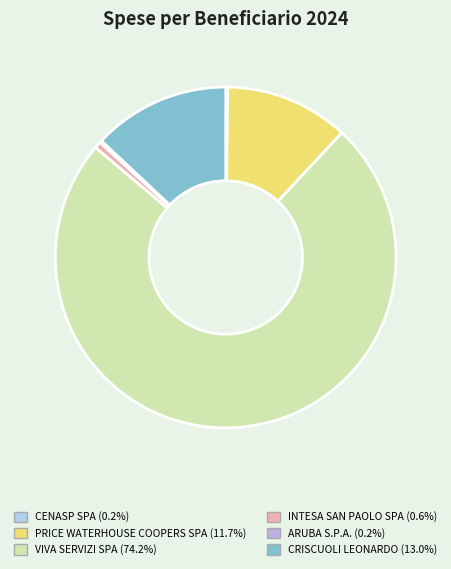

Is it true that ARUBA S.P.A. is 1% of the pie?

False